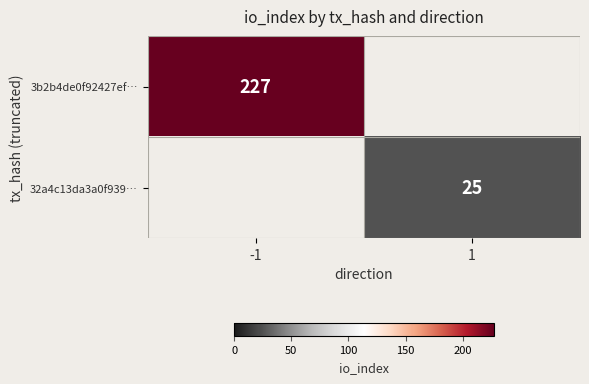

True or false: 3b2b4de0f92427ef… has a value of 227 at -1.

True